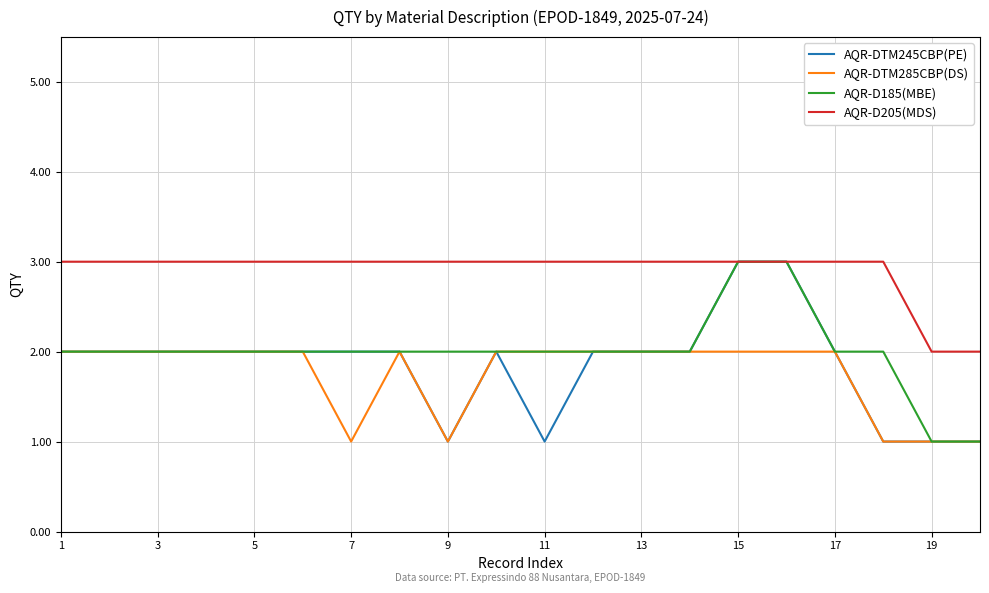

True or false: AQR-D205(MDS) and AQR-DTM285CBP(DS) intersect in this chart.

False